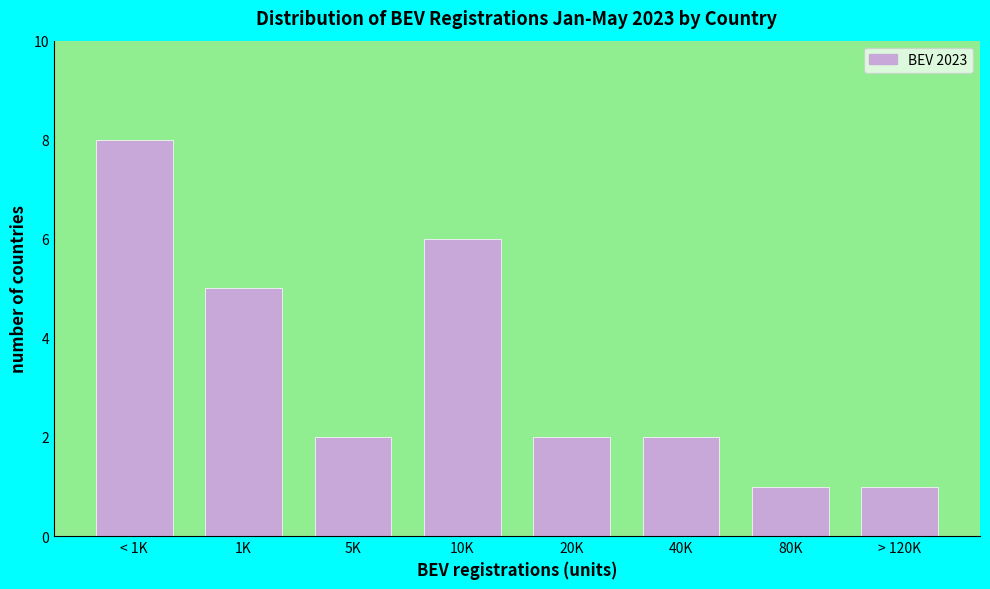

Reading left to right, transcribe all the data shown in this chart.

< 1K=8	1K=5	5K=2	10K=6	20K=2	40K=2	80K=1	> 120K=1